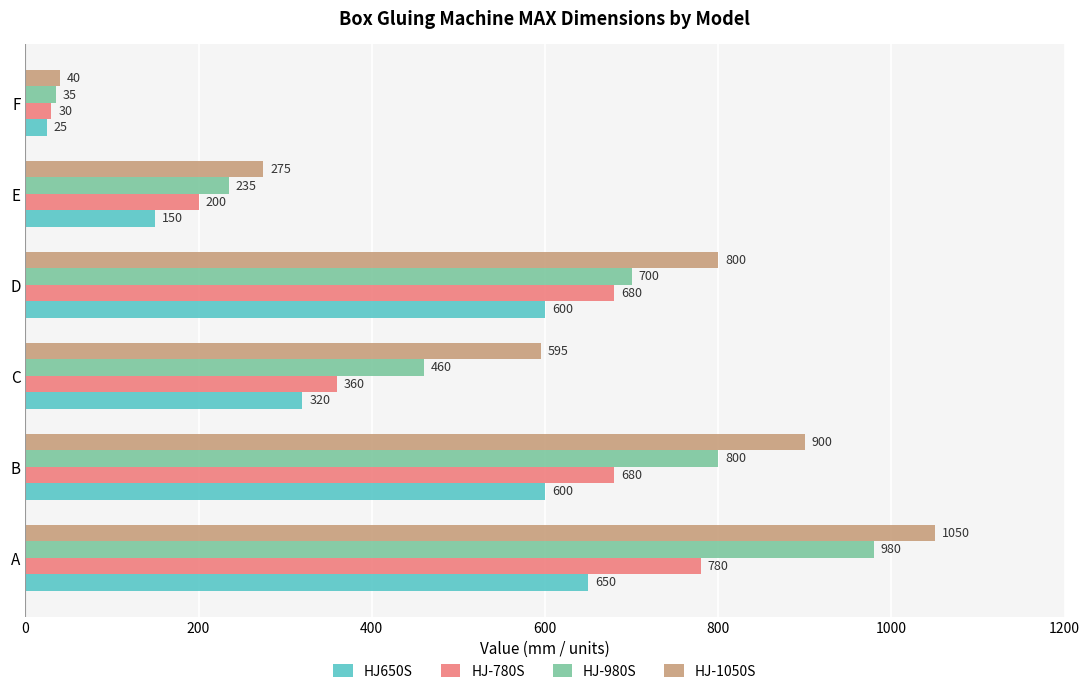

How many HJ-980S values are between 235 and 800?

4